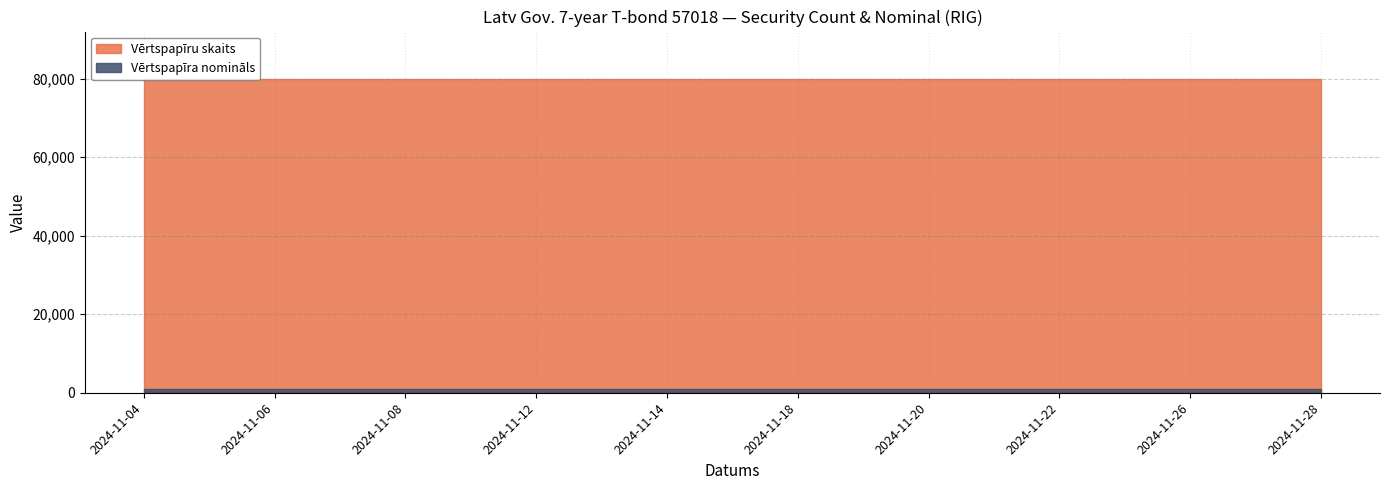

What are all the series names shown in the legend?

Vērtspapīru skaits, Vērtspapīra nomināls